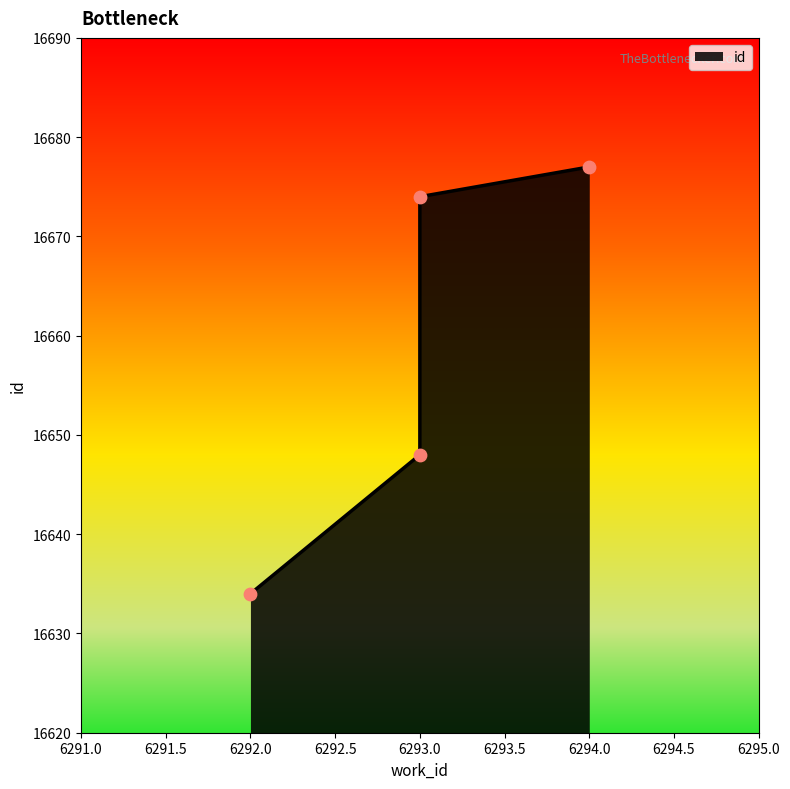

What is the change in value from 6292 to 6293?

+40